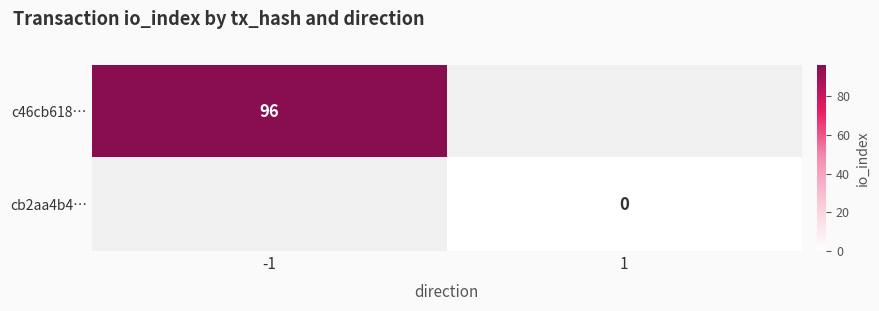

The value of c46cb618… at -1 is 49. True or false?

False